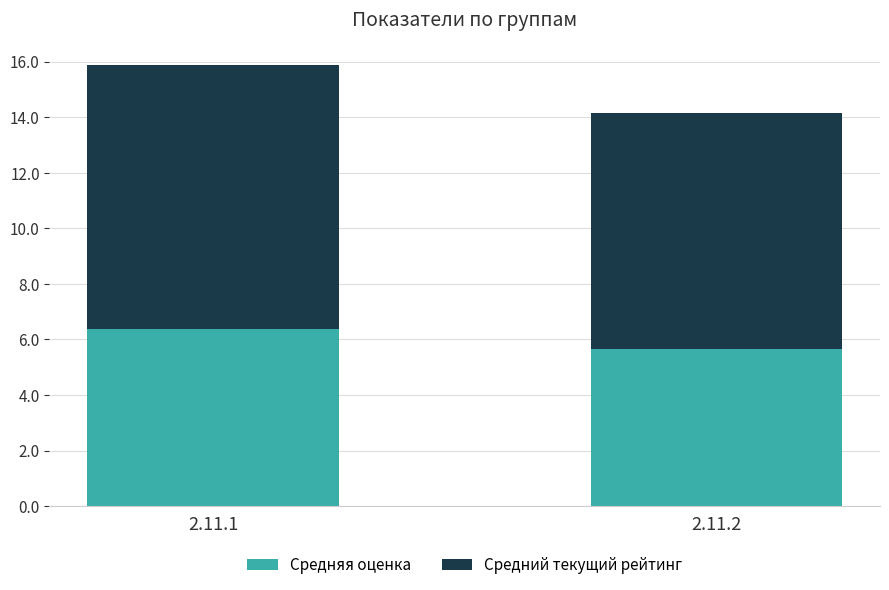

Does the chart contain stacked bars?

Yes